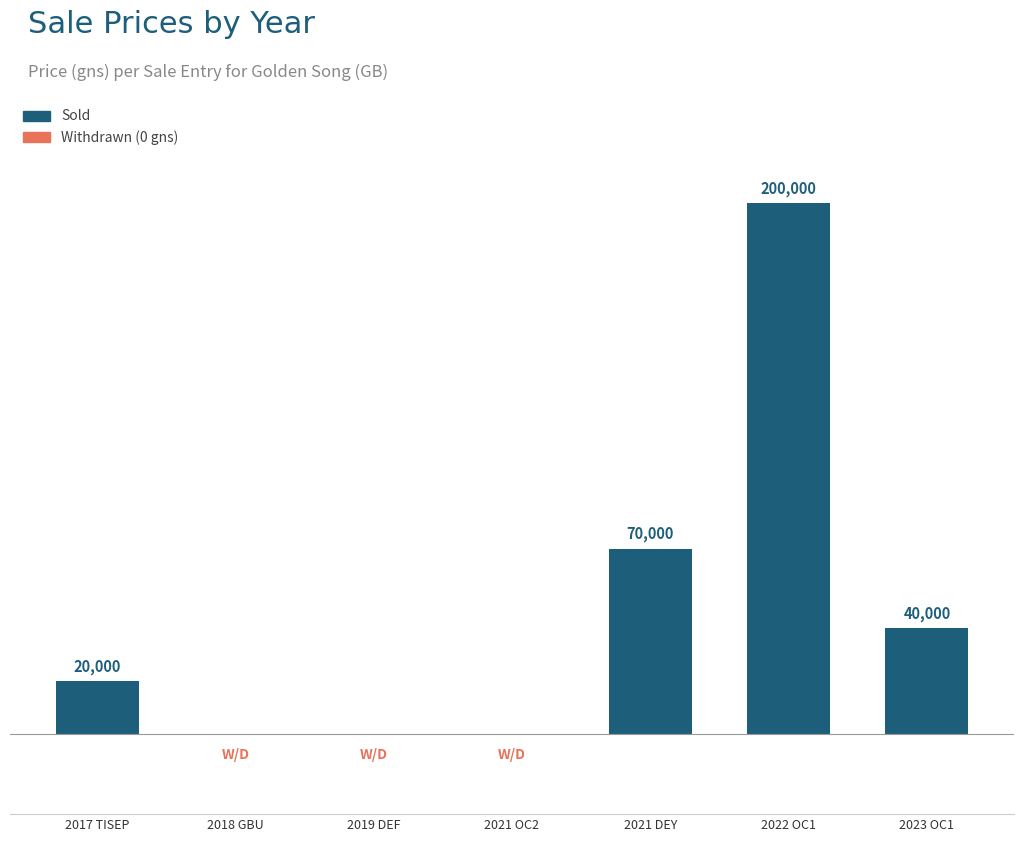

What is the difference between the maximum and second lowest values?

200000